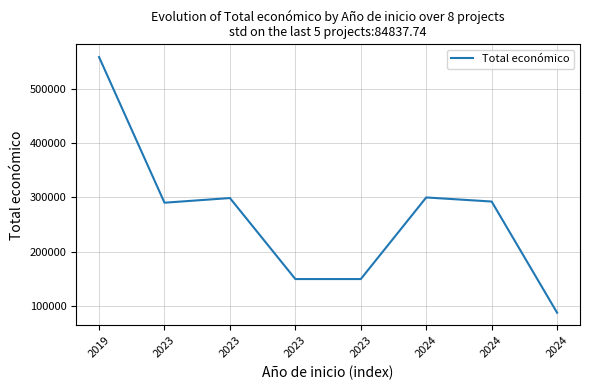

How many values are below 292495?

4